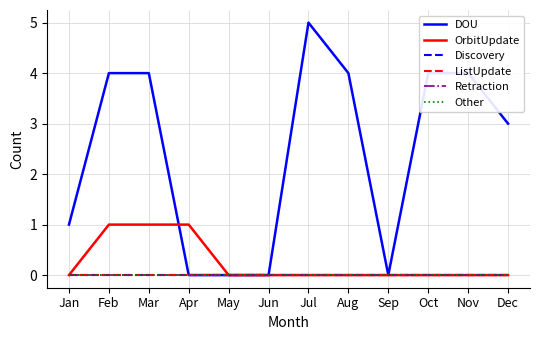

Between Aug and Jun, which is larger?

Aug